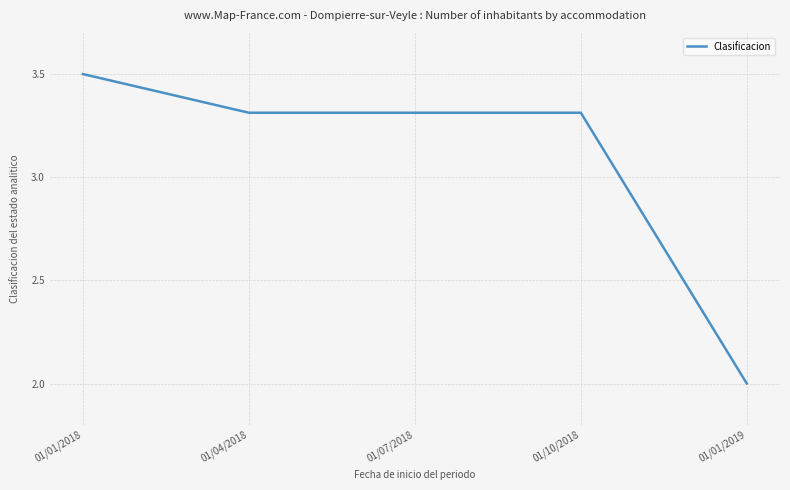

Reading left to right, what are all the values shown in this chart?

3.5	3.3	3.3	3.3	2.0